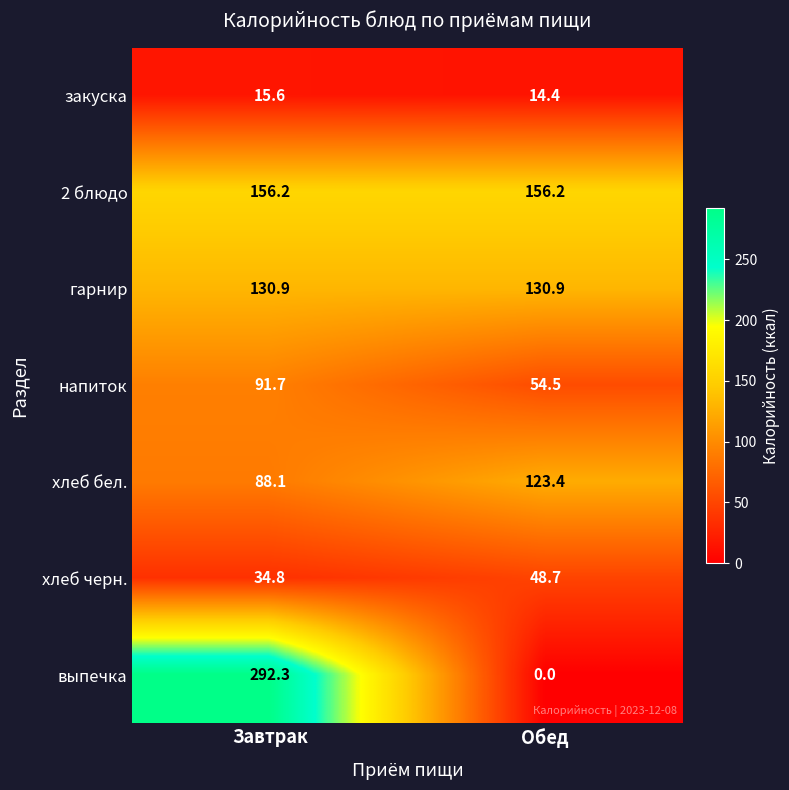

At which label does выпечка first exceed 292?

Завтрак